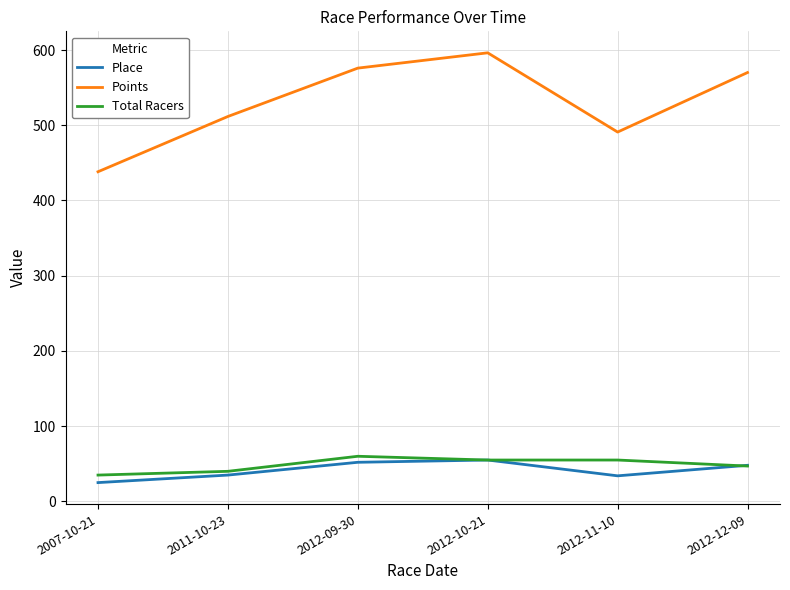

True or false: Place has a value of 34.0 at 2012-11-10.

True